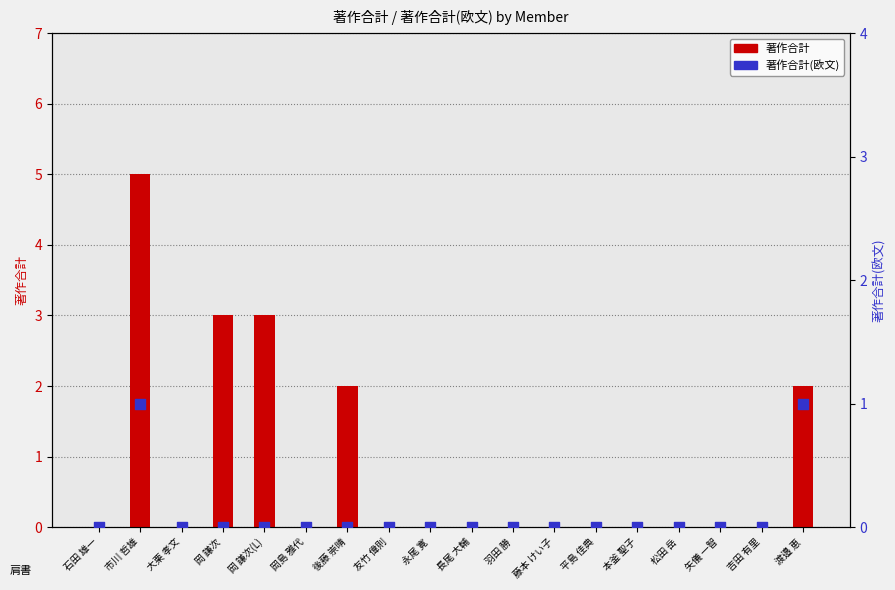

Which series reaches the minimum Y coordinate?

著作合計